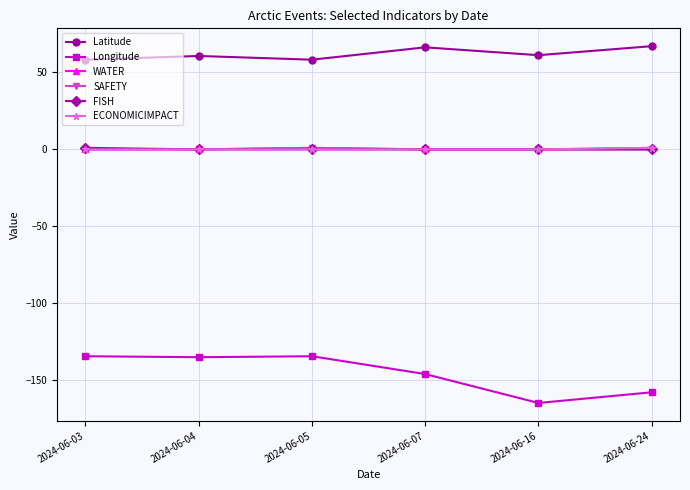

What is the maximum value for WATER?

1.0